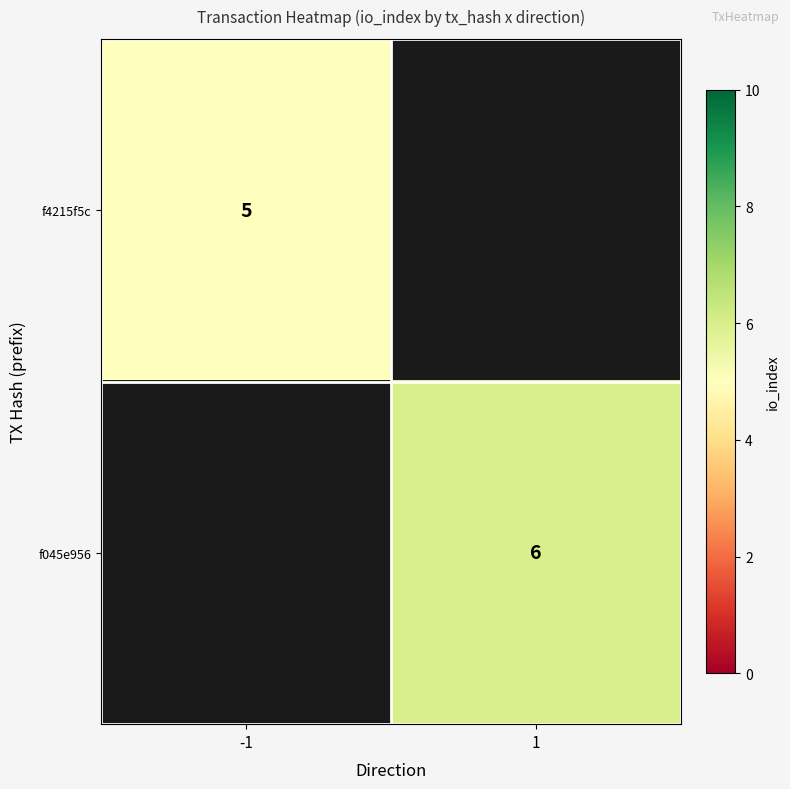

Is it true that f4215f5c equals 5 at -1?

True